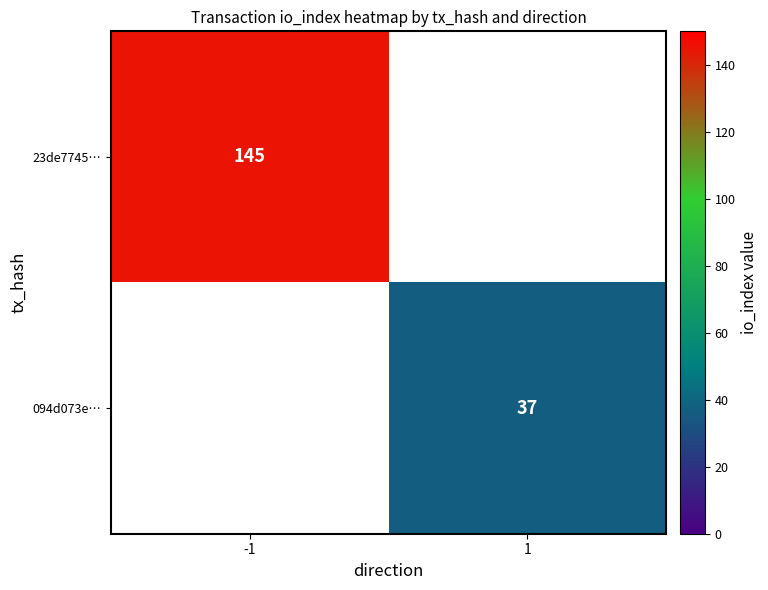

The 094d073e… series shows 8 at 1. True or false?

False